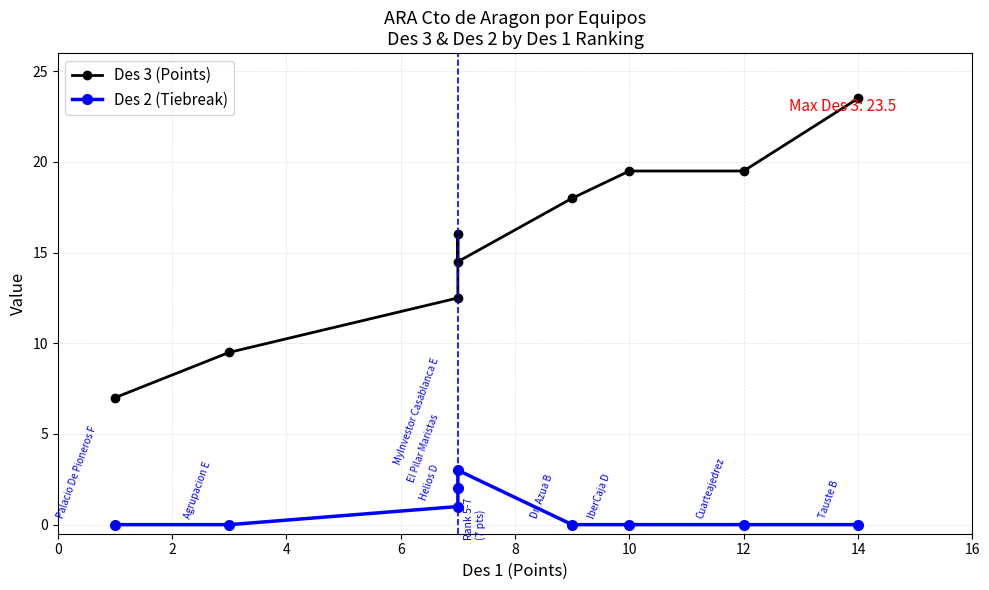

Rank the series by their average value, from lowest to highest.

Des 2 (Tiebreak), Des 3 (Points)